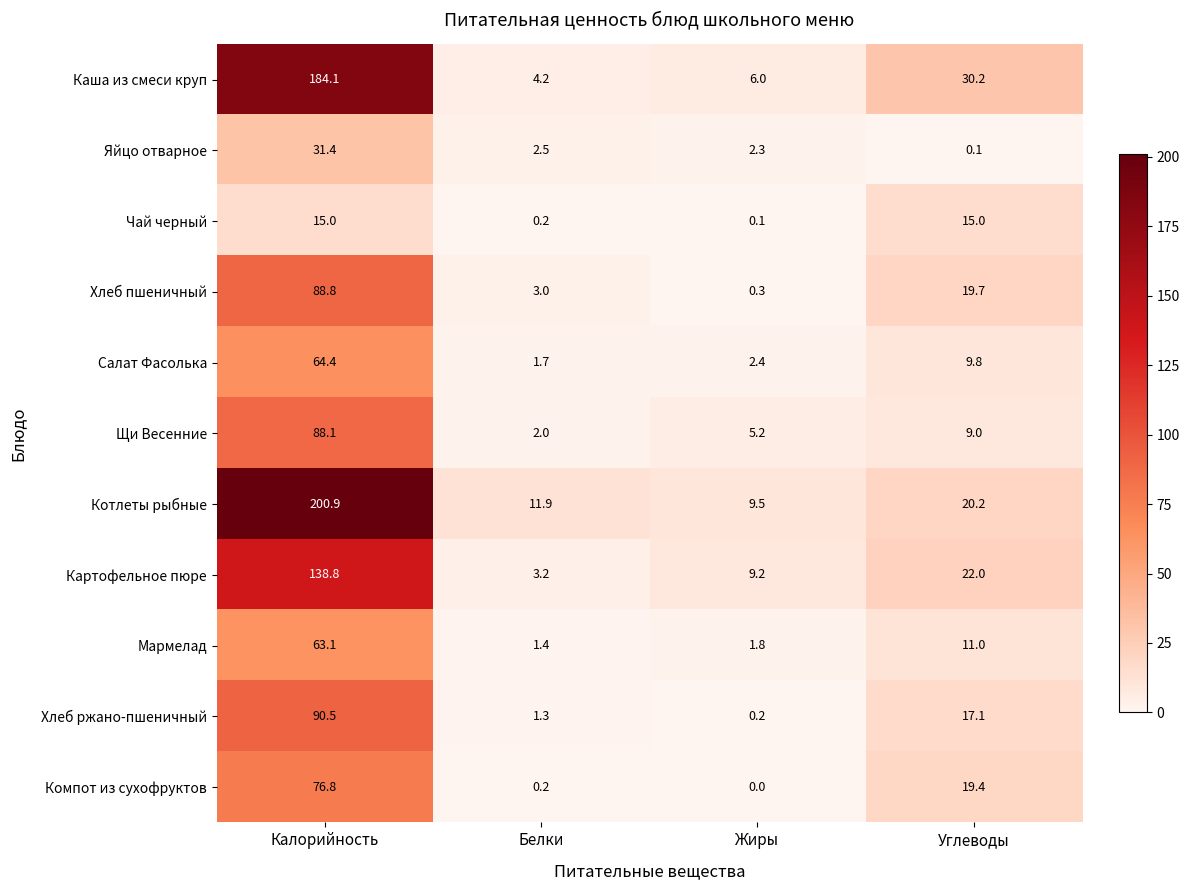

True or false: Яйцо отварное has a value of 31.4 at Калорийность.

True